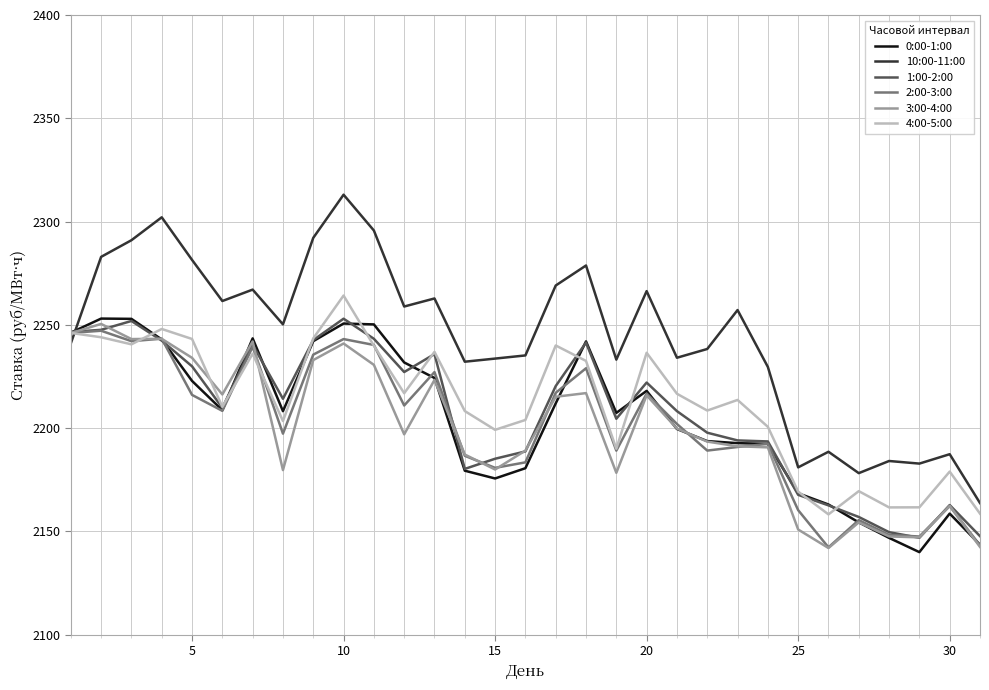

Which series has the largest total across all categories?

10:00-11:00